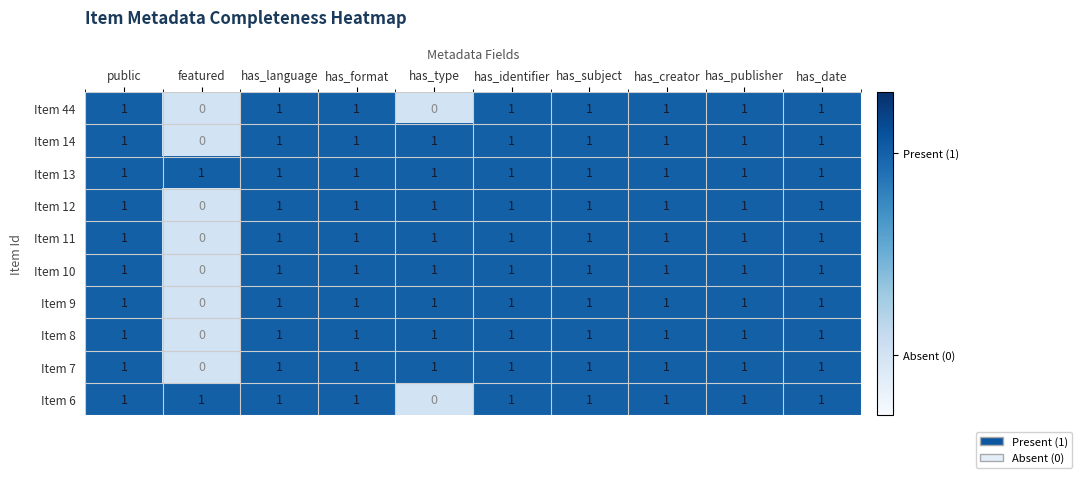

What is the sum of all Item 7 values?

9